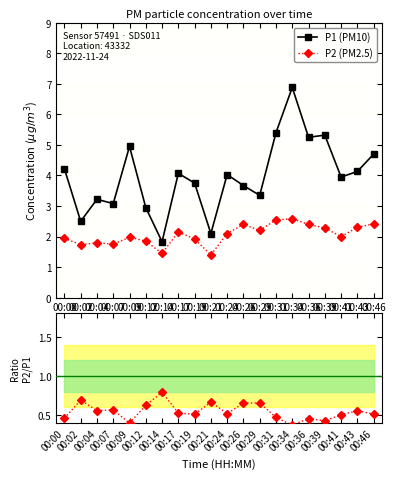

What is the average value of the P2/P1 series?

0.5